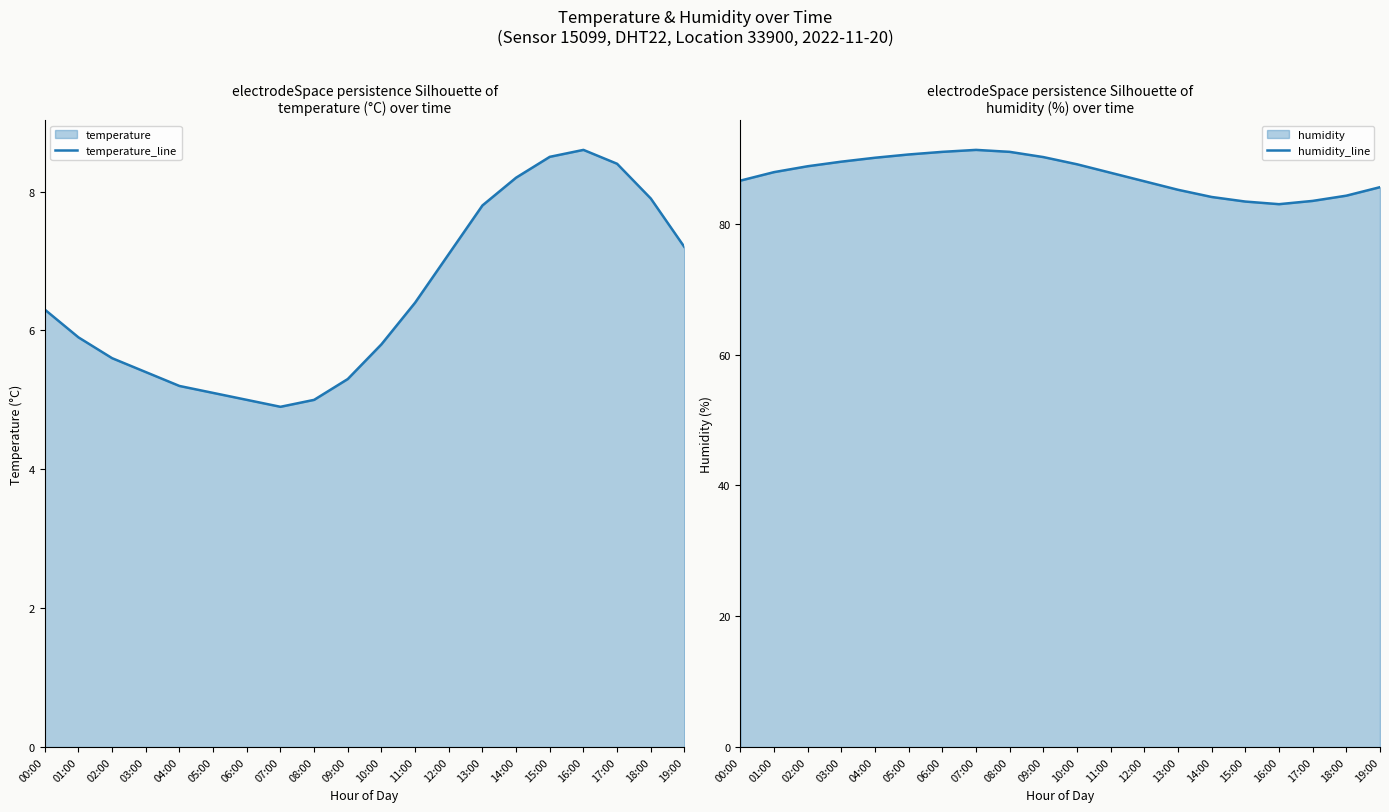

How many lines are shown in the chart?

2